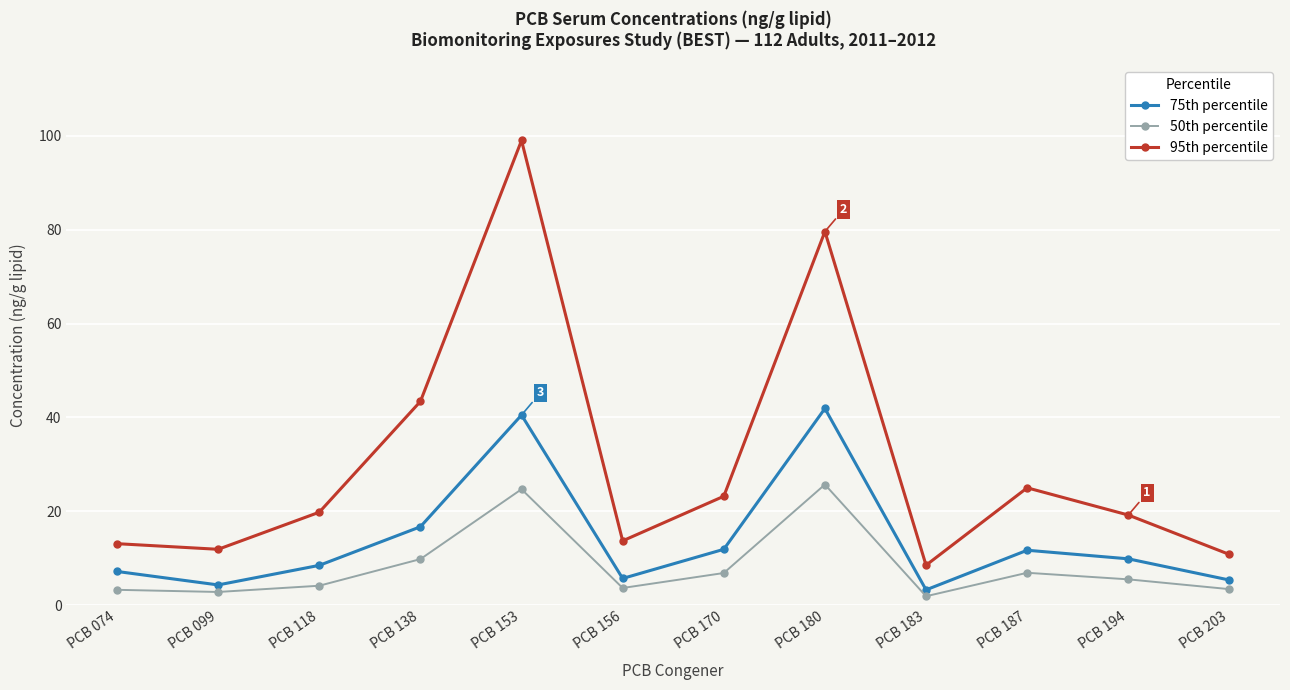

Which category has the highest value in the 75th percentile series?

PCB 180